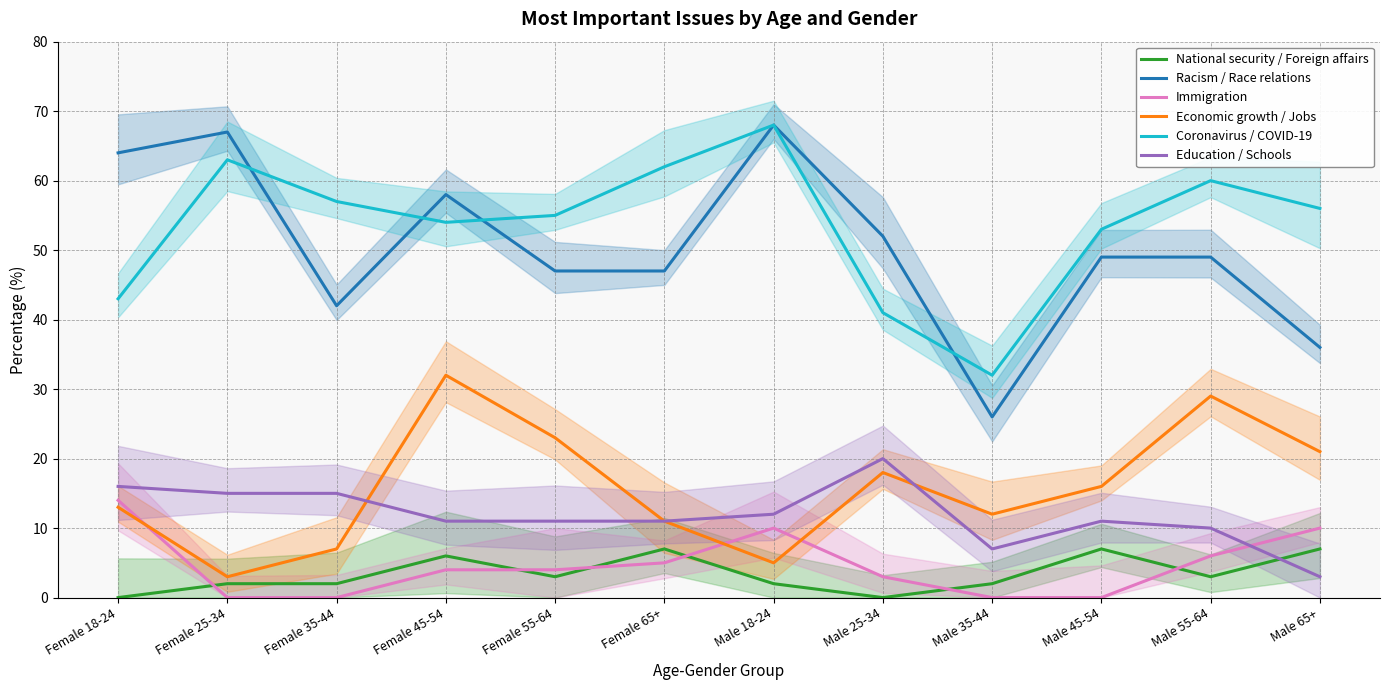

What value does the National security / Foreign affairs series have at Male 55-64?

3